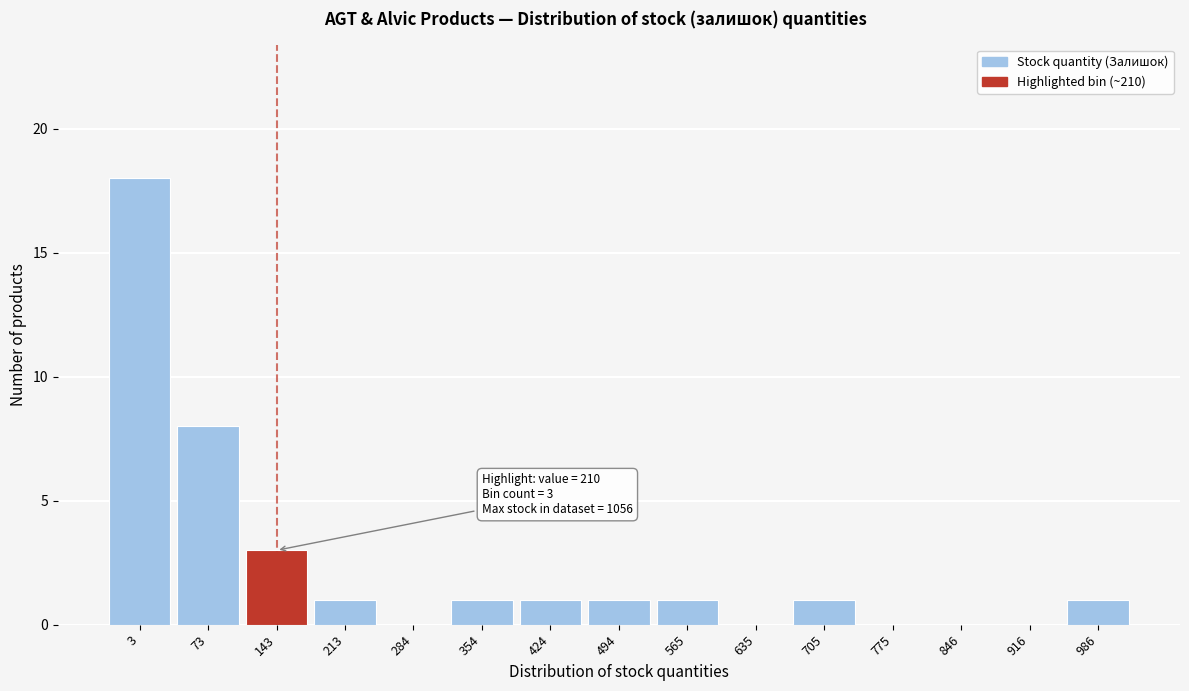

Reading left to right, what are all the values shown in this chart?

3=18	73=8	143=3	213=1	284=0	354=1	424=1	494=1	565=1	635=0	705=1	775=0	846=0	916=0	986=1